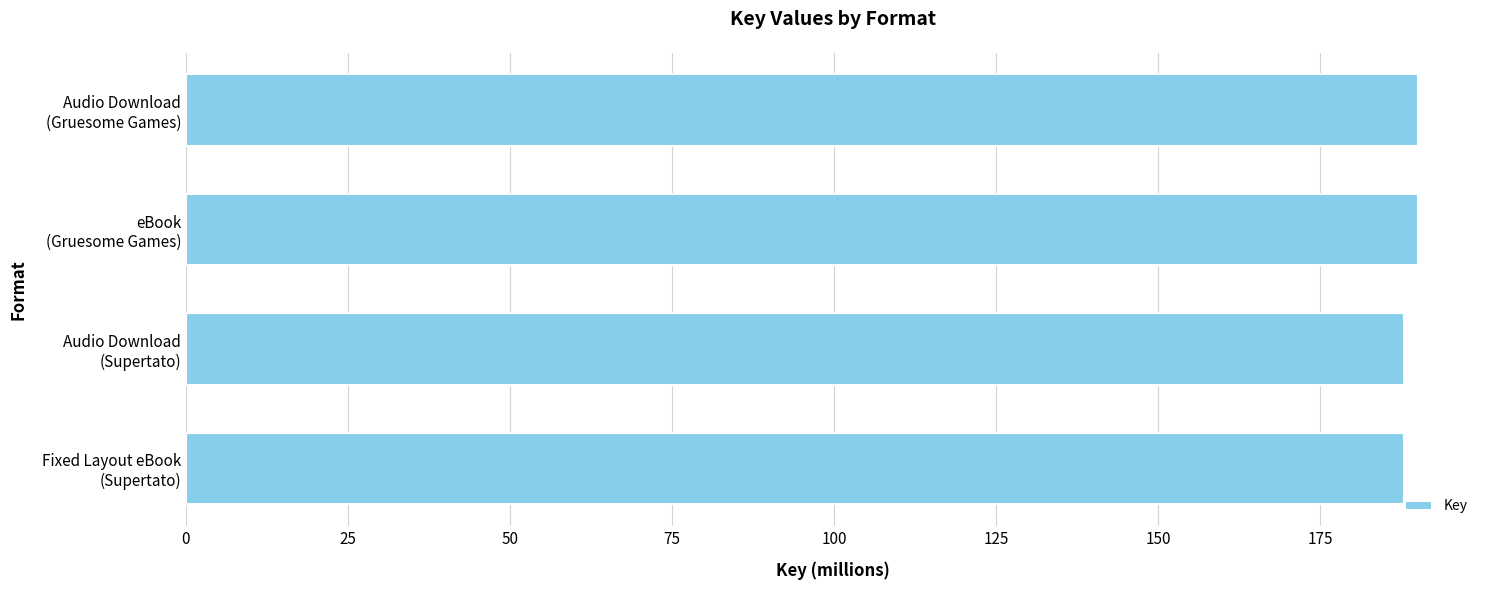

Reading bottom to top, list all the values displayed in this chart.

188.0	188.0	190.2	190.2